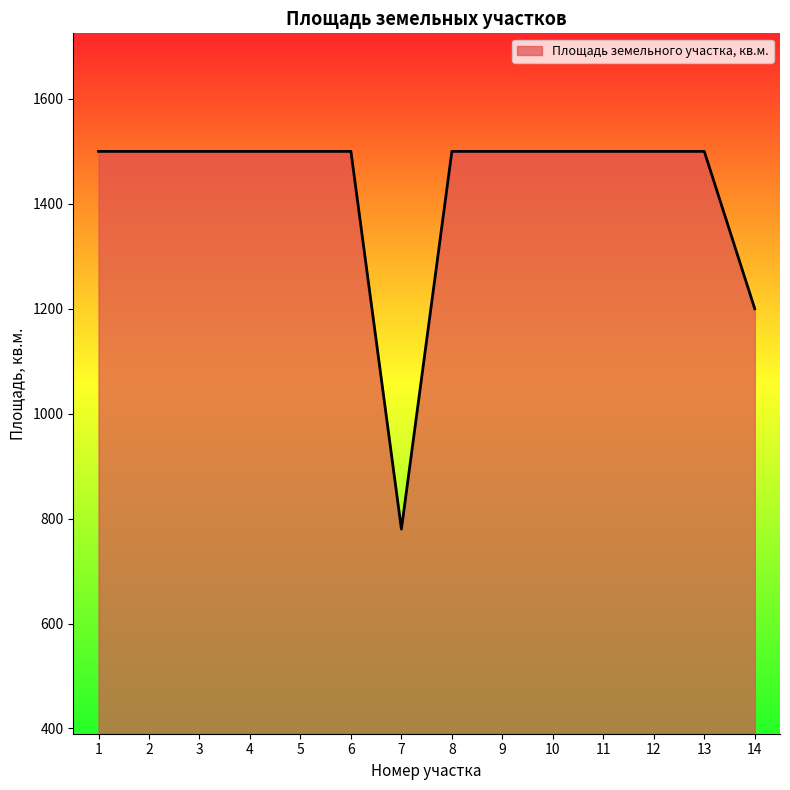

Reading left to right, what are all the values shown in this chart?

1=1500	2=1500	3=1500	4=1500	5=1500	6=1500	7=780	8=1500	9=1500	10=1500	11=1500	12=1500	13=1500	14=1200